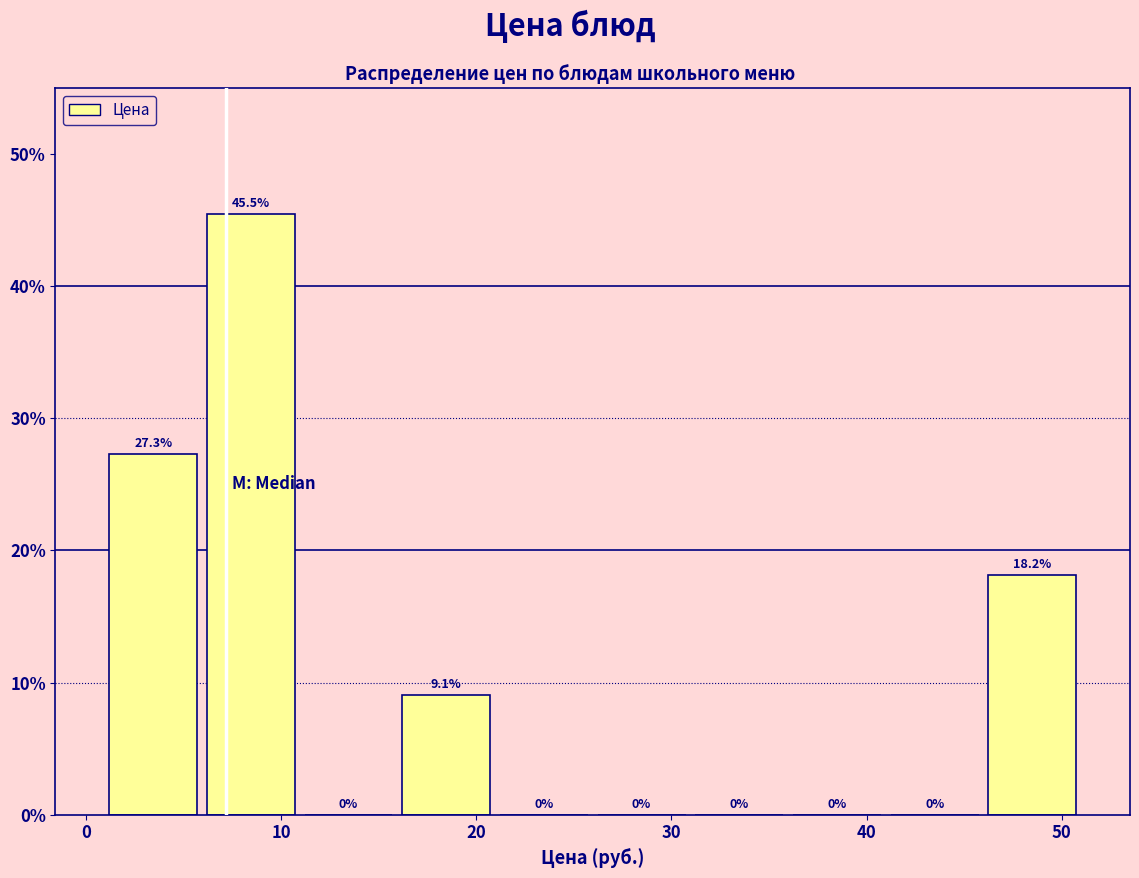

Which range on the x-axis has the tallest bar?

6 to 11